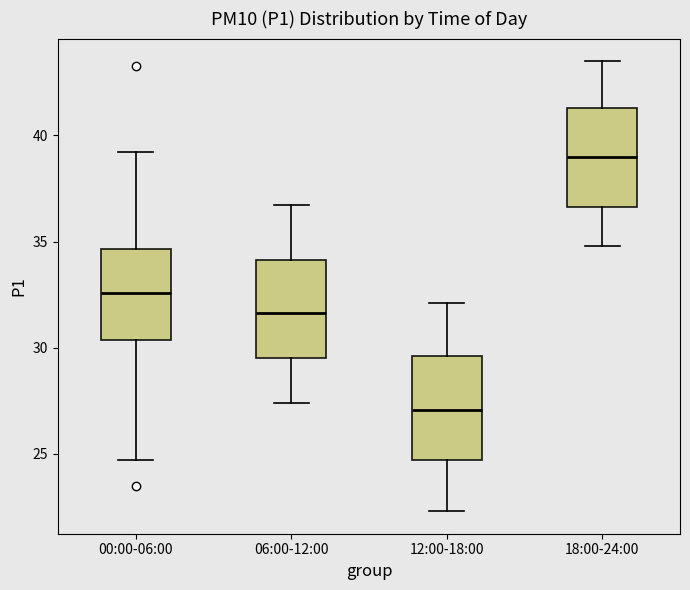

Which box has the lowest median line?

12:00-18:00